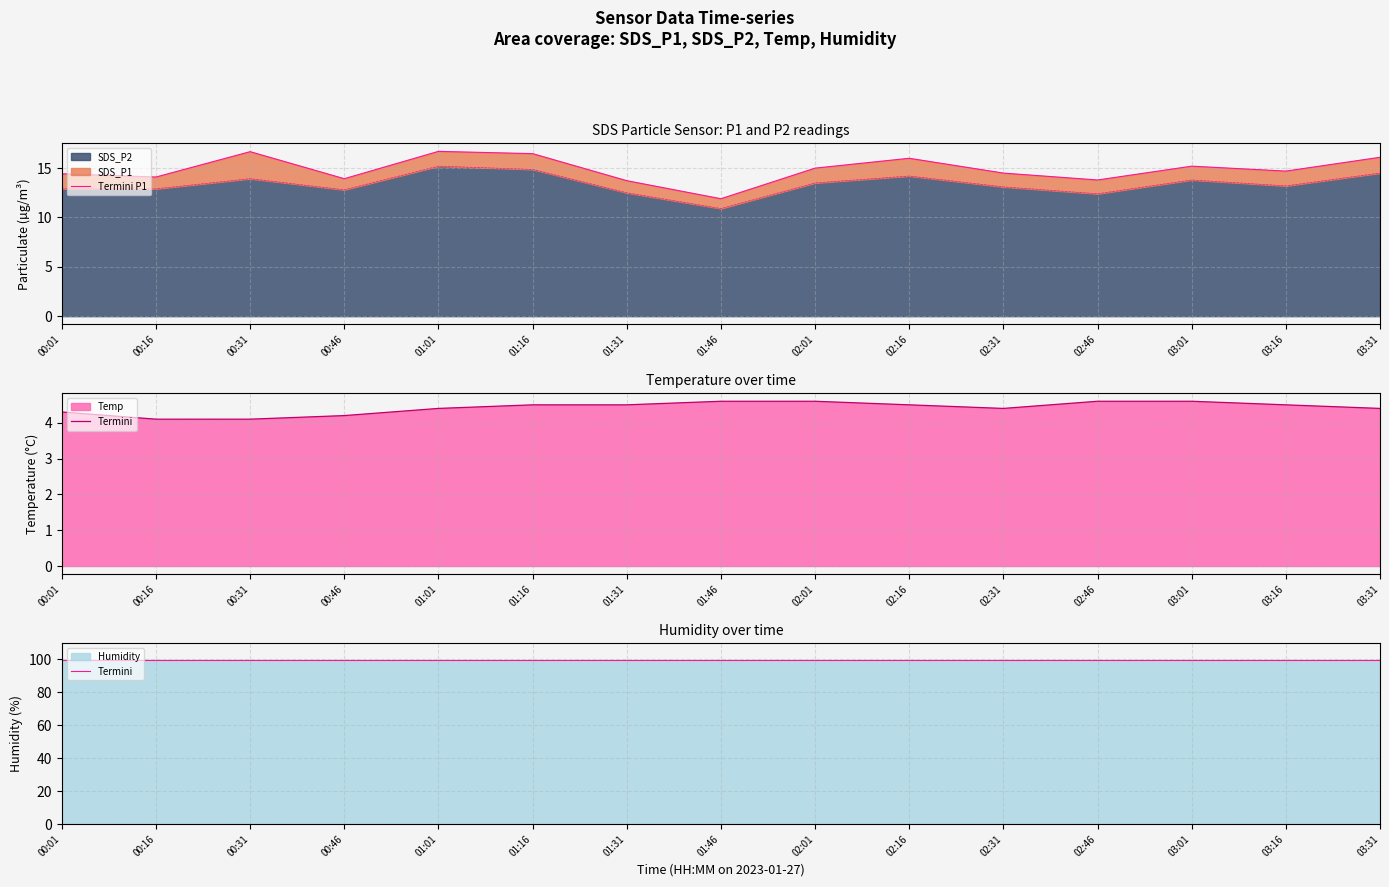

Which has a higher value, 03:16 or 01:31?

03:16